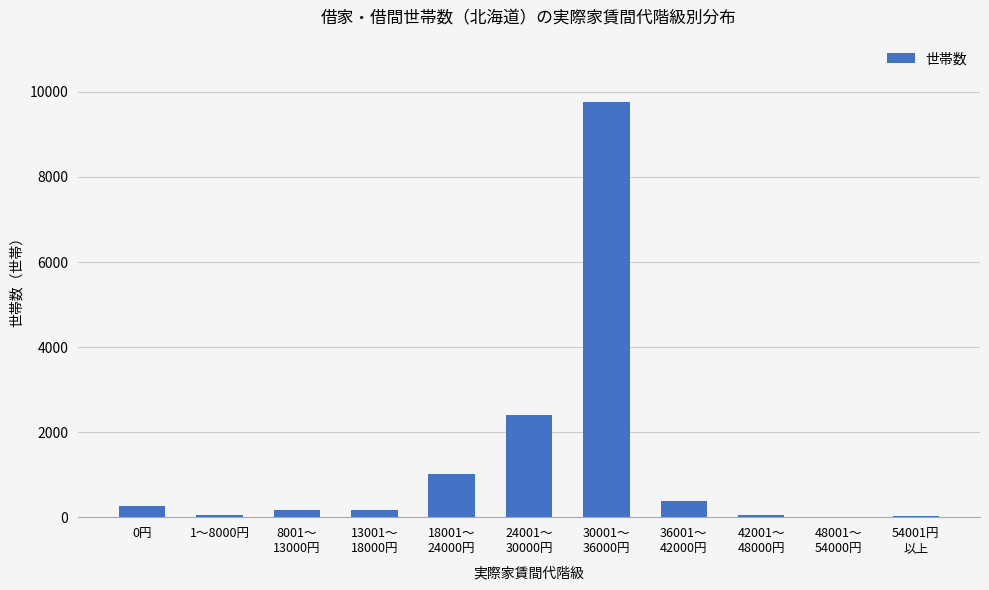

What is the maximum value shown in the chart?

9765